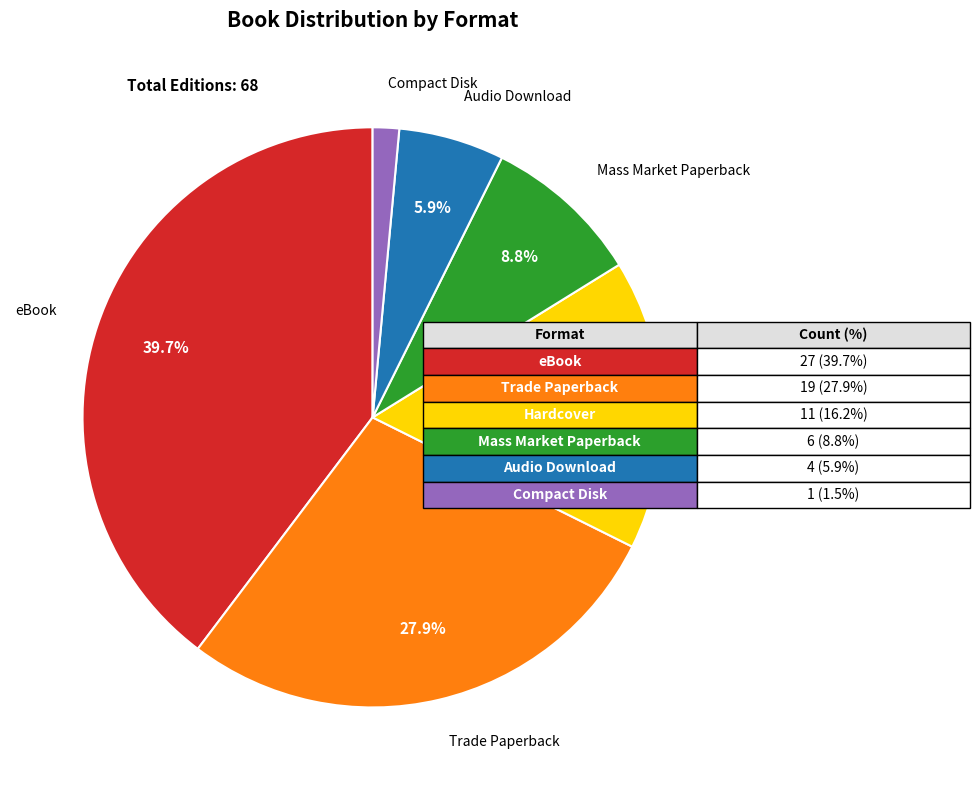

Is there any slice that represents more than half of the pie?

No